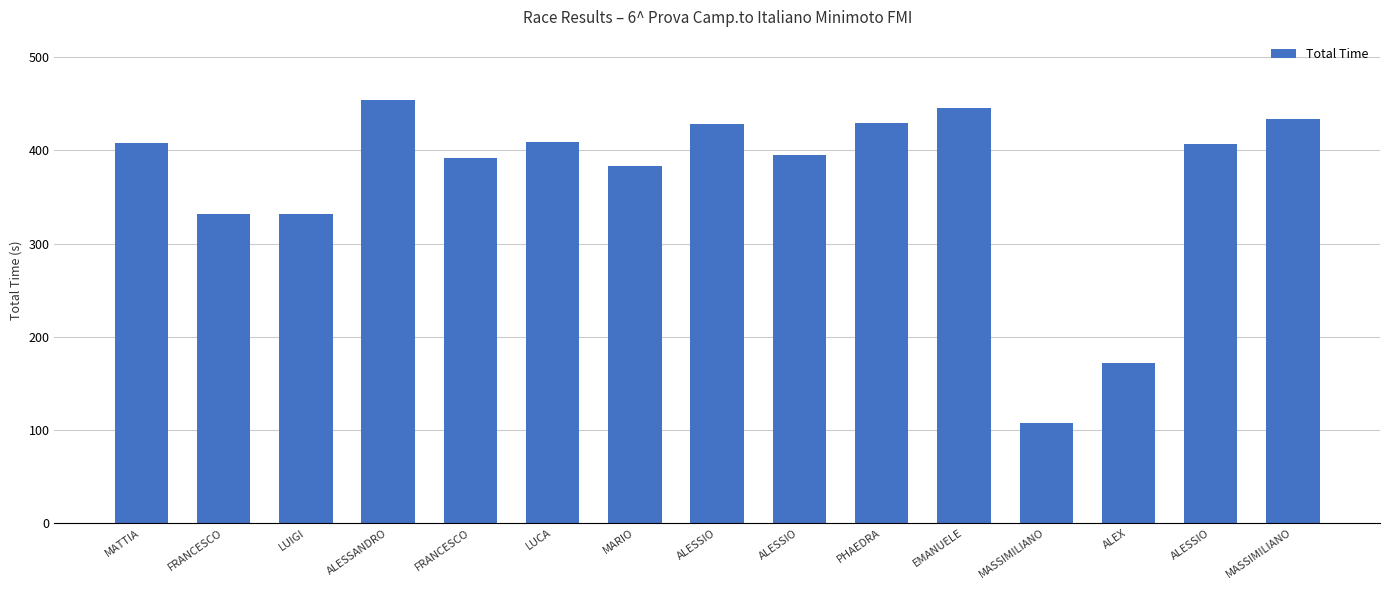

How many distinct data groups are displayed?

1